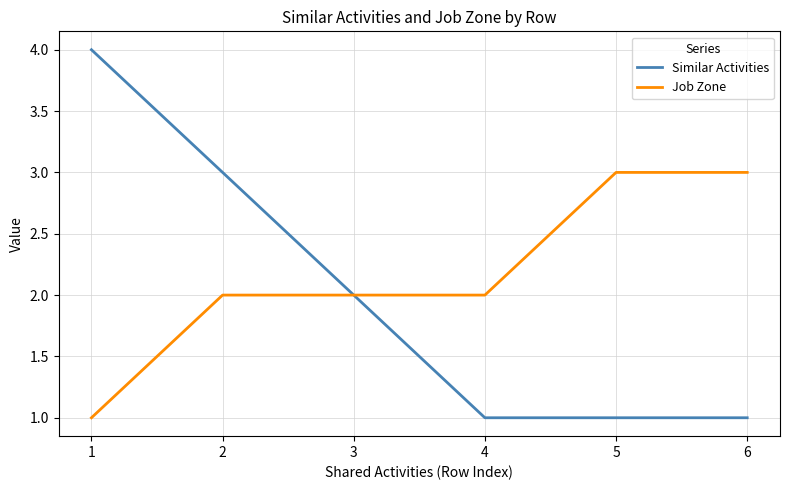

Reading right to left, extract all data points from this chart.

Similar Activities: 6=1	5=1	4=1	3=2	2=3	1=4
Job Zone: 6=3	5=3	4=2	3=2	2=2	1=1